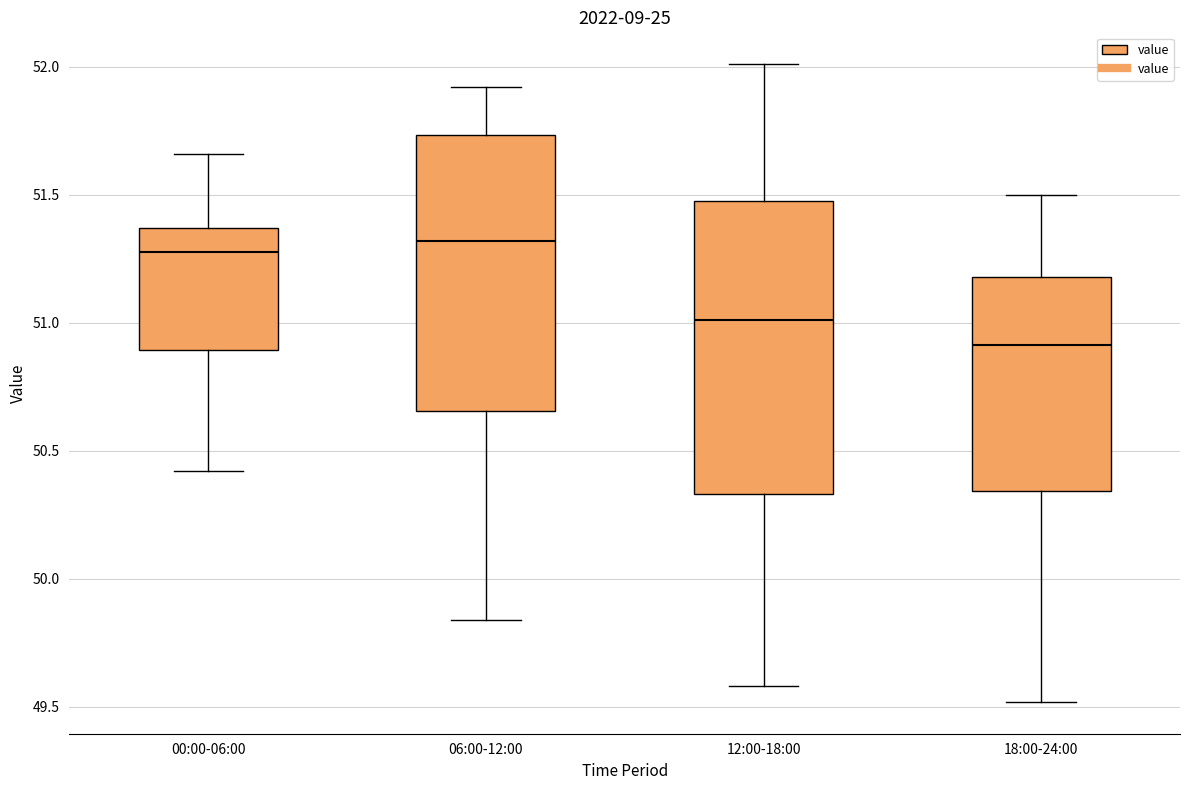

Reading left to right, transcribe this box plot: for each box, give where its median line is, the range the box spans, and where its two whiskers end, as read against the y-axis. The values are not printed on the chart, so give them approximately, as read against the axis.

00:00-06:00: median 51.30, box 50.90 to 51.35, whiskers 50.40 to 51.65
06:00-12:00: median 51.30, box 50.65 to 51.75, whiskers 49.85 to 51.90
12:00-18:00: median 51.00, box 50.35 to 51.50, whiskers 49.60 to 52.00
18:00-24:00: median 50.90, box 50.35 to 51.20, whiskers 49.50 to 51.50